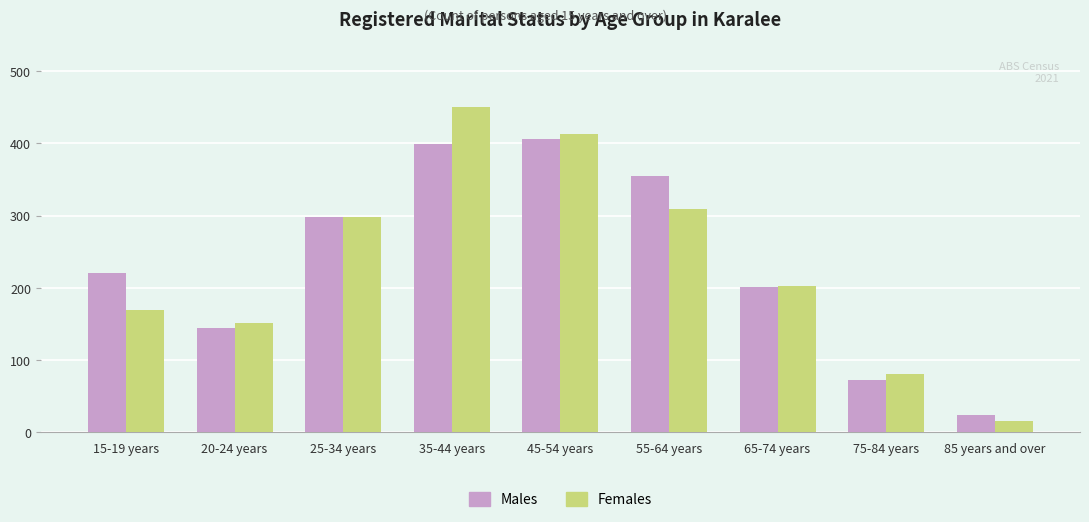

True or false: Males has a value of 185 at 55-64 years.

False